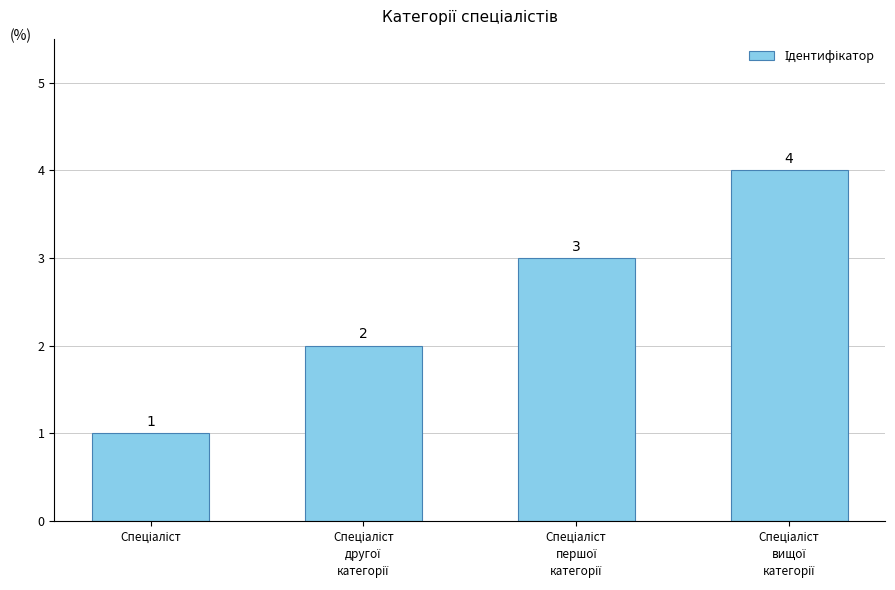

How many values are between 2 and 4?

3